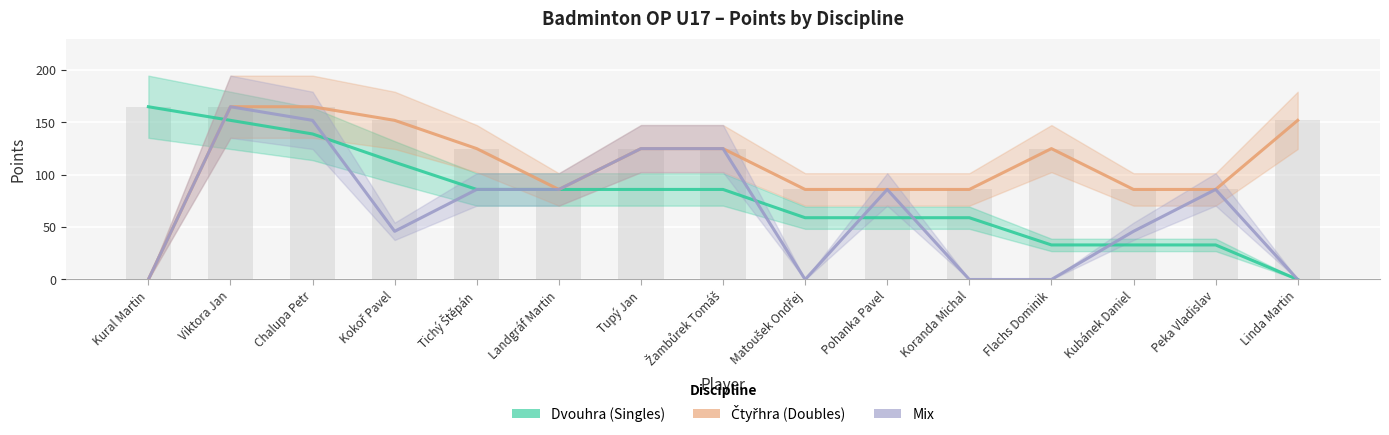

Reading left to right, what are all the values shown in this chart?

Dvouhra: Kural Martin=165	Viktora Jan=152	Chalupa Petr=139	Kokoř Pavel=112	Tichý Štěpán=86	Landgráf Martin=86	Tupý Jan=86	Žambůrek Tomáš=86	Matoušek Ondřej=59	Pohanka Pavel=59	Koranda Michal=59	Flachs Dominik=33	Kubánek Daniel=33	Peka Vladislav=33	Linda Martin=0
Čtyřhra: Kural Martin=0	Viktora Jan=165	Chalupa Petr=165	Kokoř Pavel=152	Tichý Štěpán=125	Landgráf Martin=86	Tupý Jan=125	Žambůrek Tomáš=125	Matoušek Ondřej=86	Pohanka Pavel=86	Koranda Michal=86	Flachs Dominik=125	Kubánek Daniel=86	Peka Vladislav=86	Linda Martin=152
Mix: Kural Martin=0	Viktora Jan=165	Chalupa Petr=152	Kokoř Pavel=46	Tichý Štěpán=86	Landgráf Martin=86	Tupý Jan=125	Žambůrek Tomáš=125	Matoušek Ondřej=0	Pohanka Pavel=86	Koranda Michal=0	Flachs Dominik=0	Kubánek Daniel=46	Peka Vladislav=86	Linda Martin=0